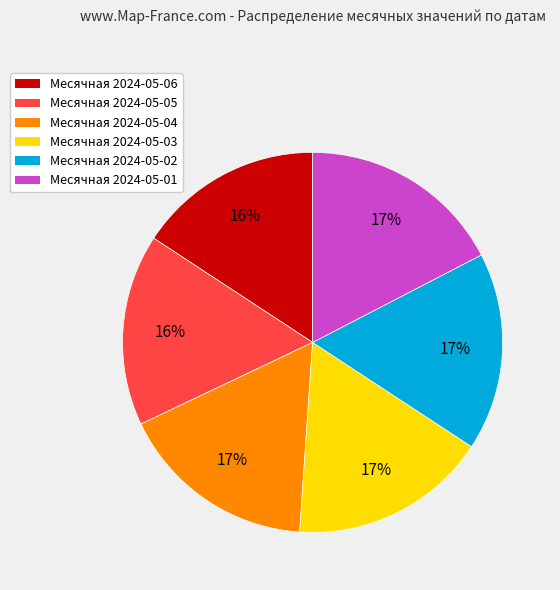

Is there a majority slice in this chart?

No